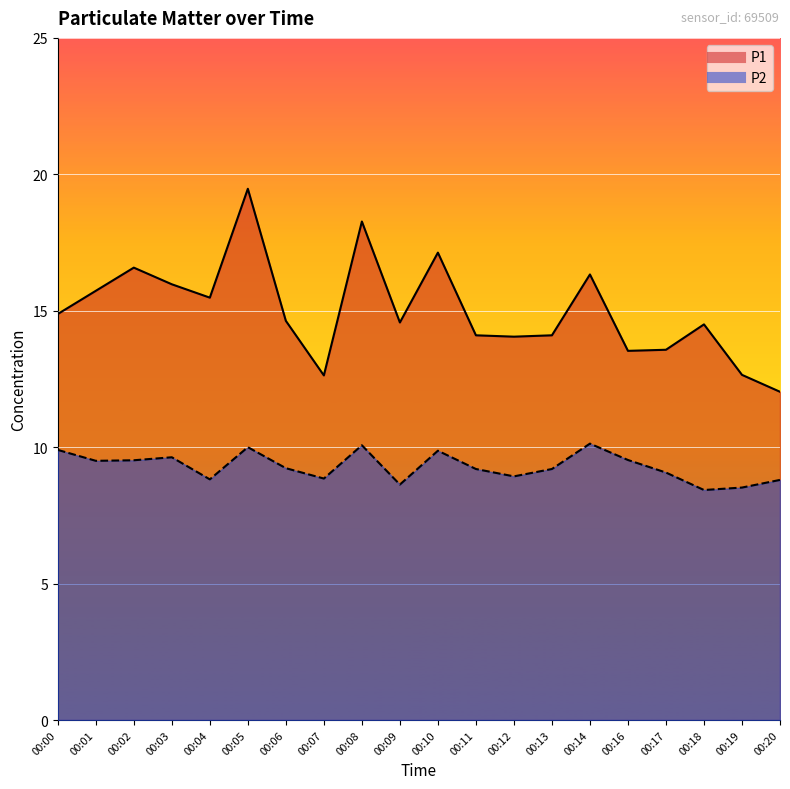

Rank the categories by P2 value from lowest to highest.

00:18, 00:19, 00:09, 00:20, 00:04, 00:07, 00:12, 00:17, 00:11, 00:13, 00:06, 00:01, 00:02, 00:16, 00:03, 00:10, 00:00, 00:05, 00:08, 00:14